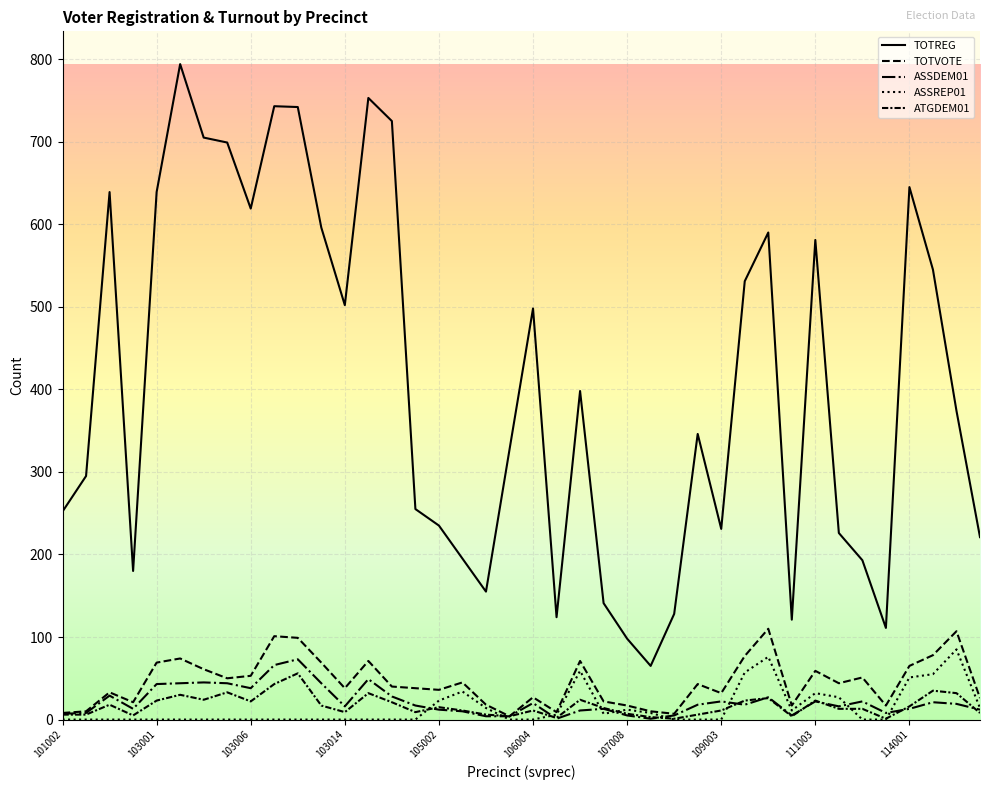

Count the number of categories in the chart.

40